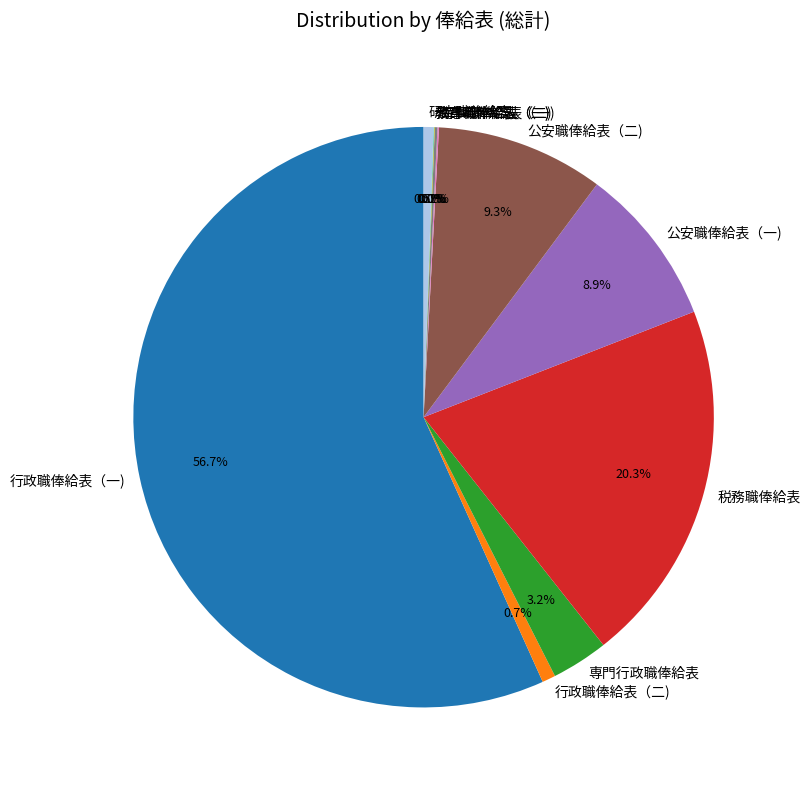

Combined, what portion of the pie is 研究職俸給表 and 専門行政職俸給表?

3.7%